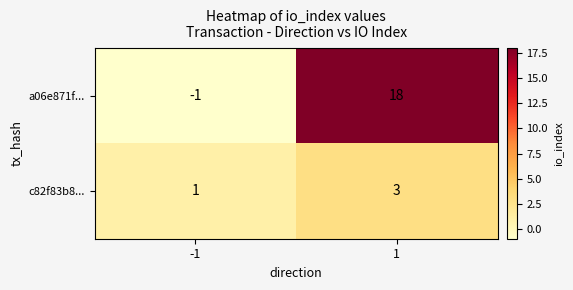

Is it true that c82f83b8... equals 3 at 1?

True